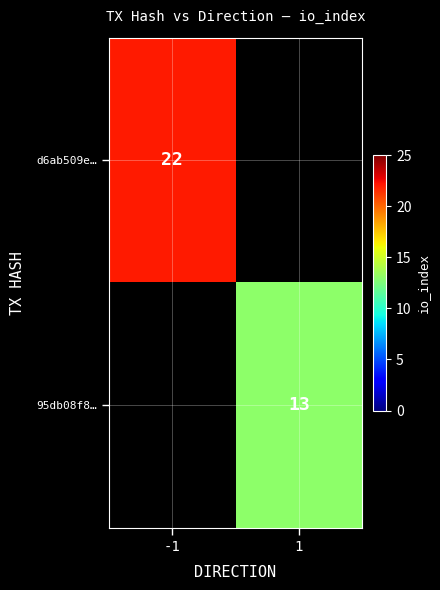

The d6ab509e… series shows 30.5 at -1. True or false?

False